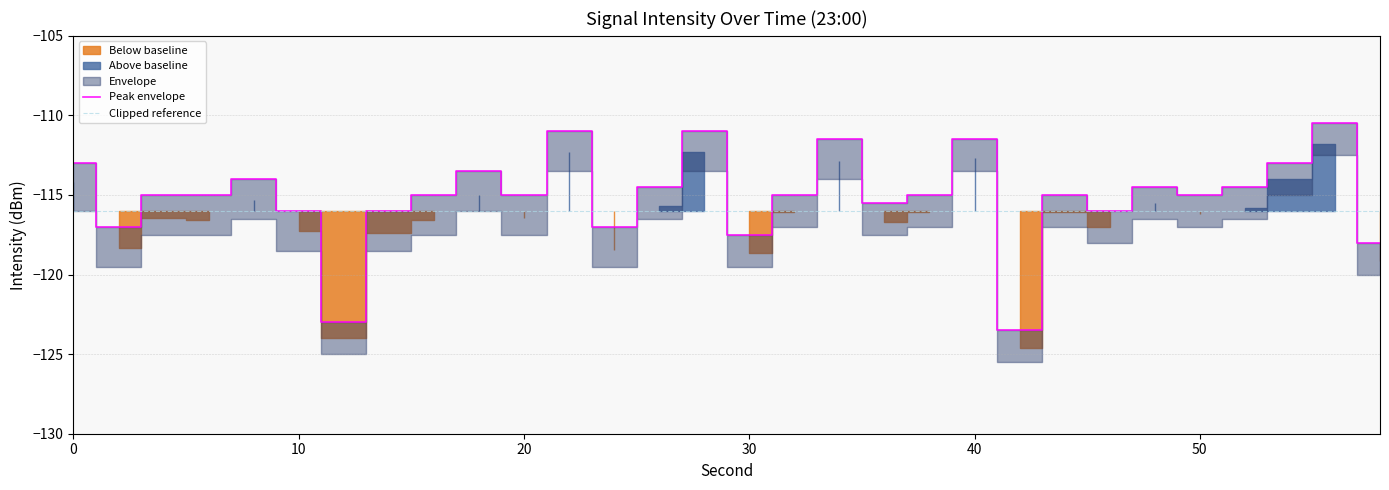

What is the difference between the maximum and minimum values in the Max envelope series?

13.0